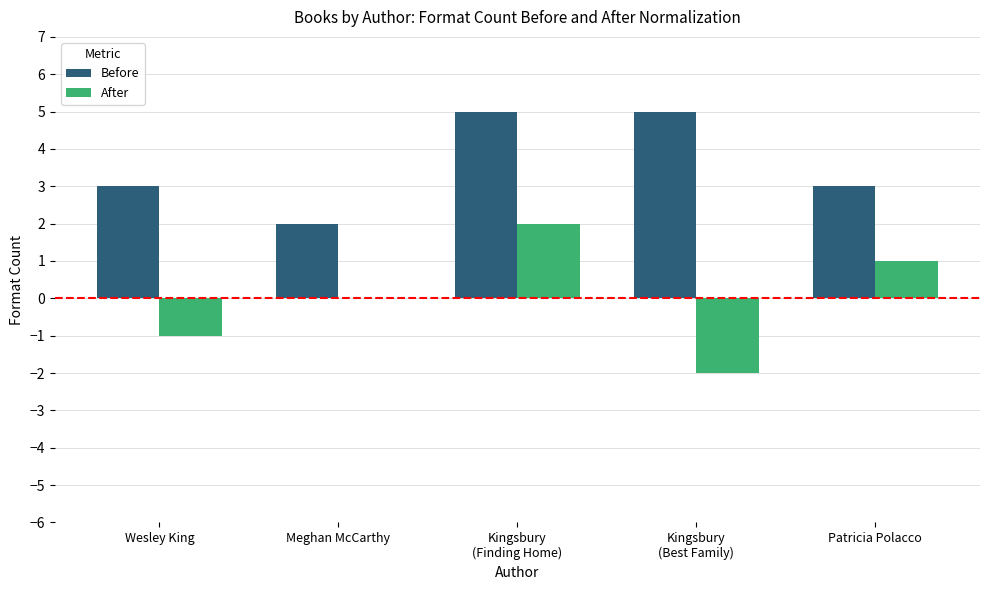

What is the sum of all Before values?

18